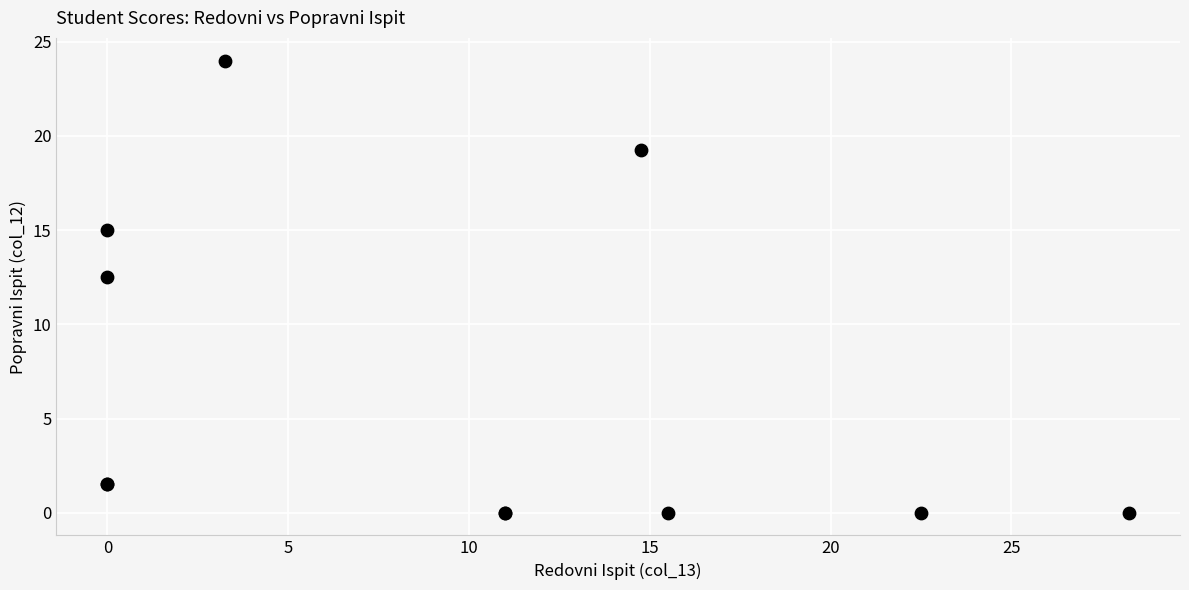

What Y value in the scatter plot is closest to 12?

12.5